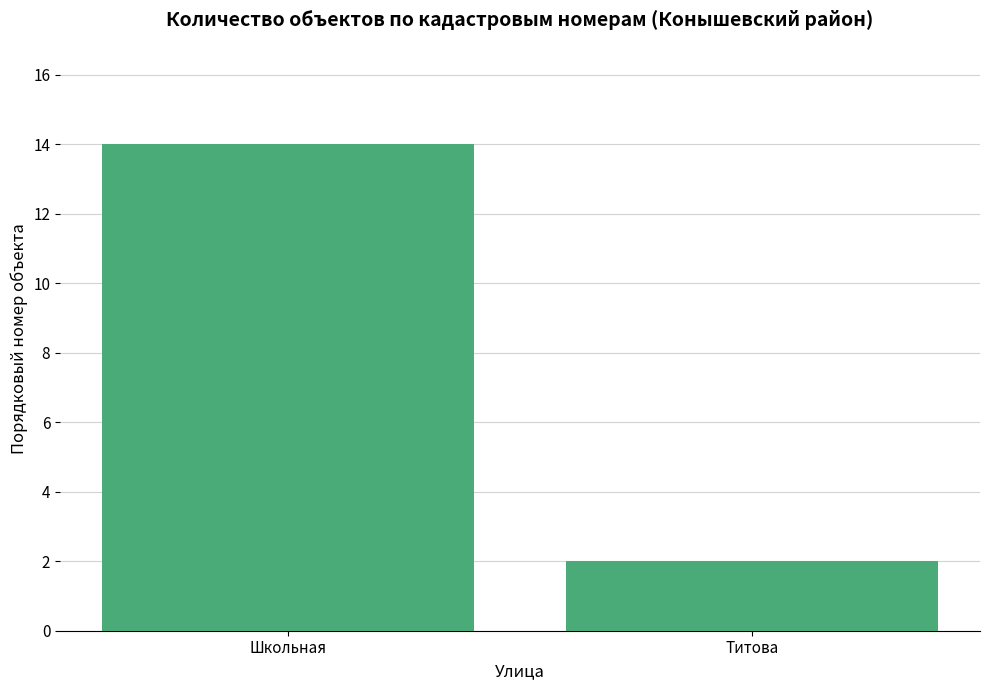

What is the sum of the values at Титова and Школьная?

16